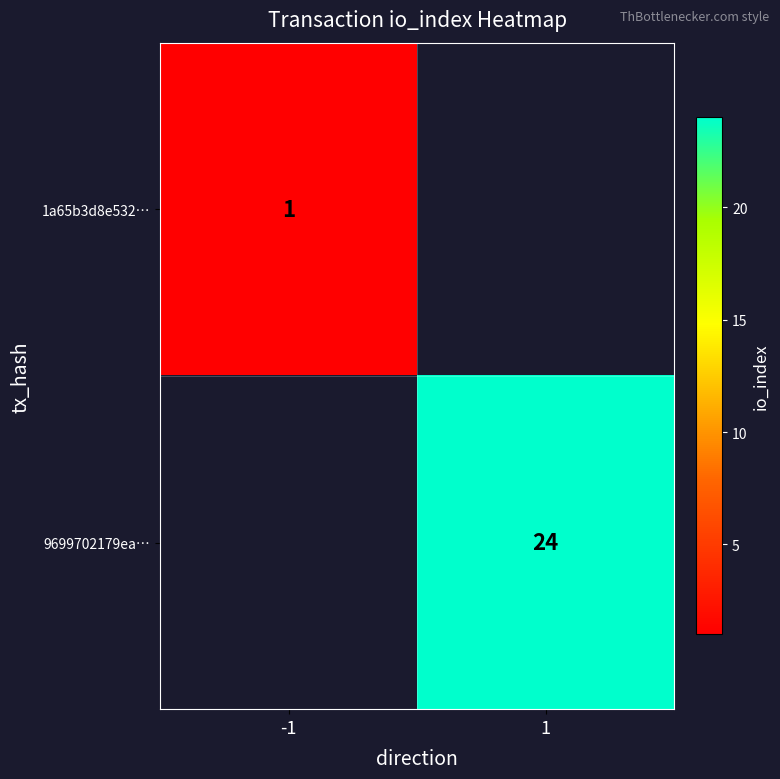

What is the greatest value displayed?

24.0